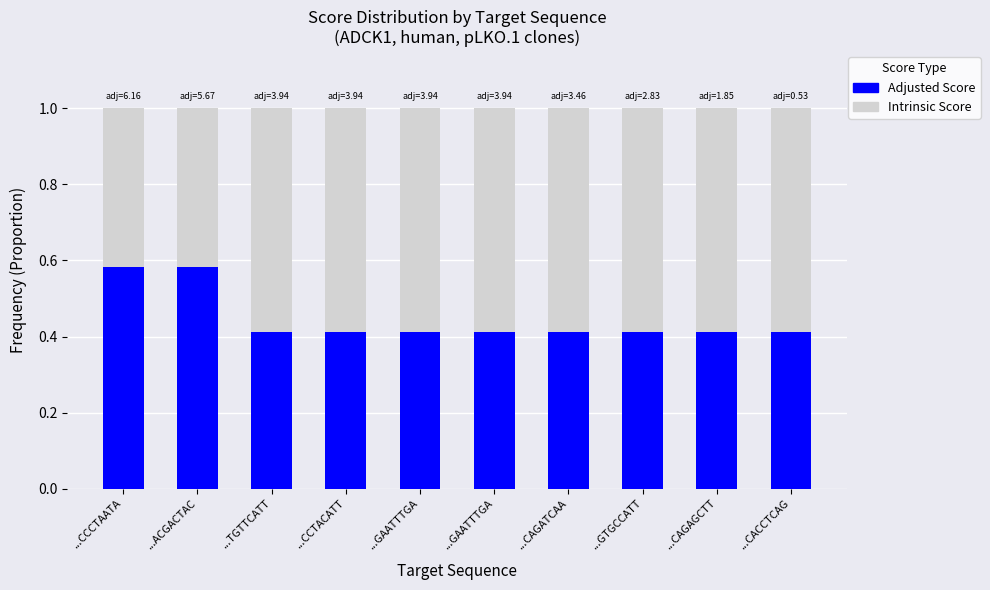

How many data points does each series have?

10